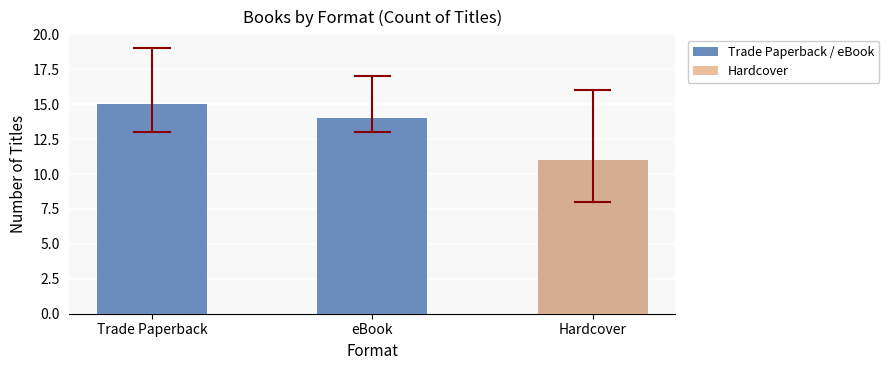

What is the value of the 1st bar from the left?

15